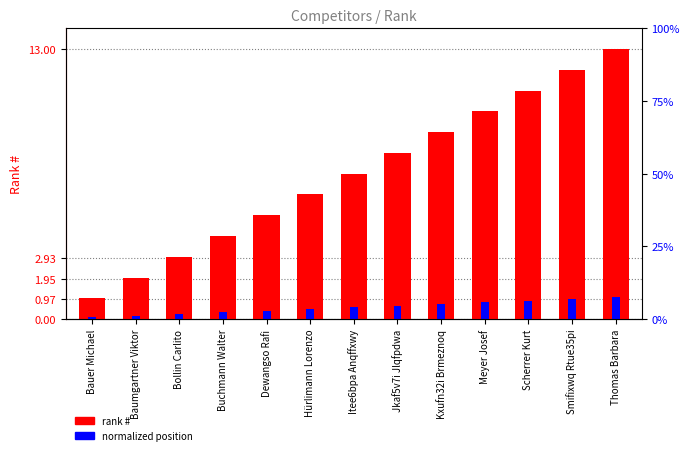

What is the approximate value of rank # at Baumgartner Viktor?

2.0